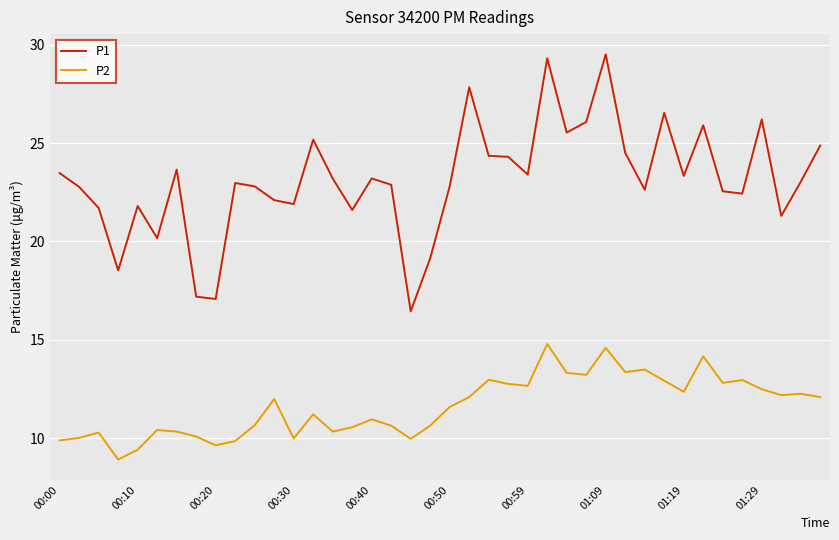

List the series in order of their peak value, lowest first.

P2, P1